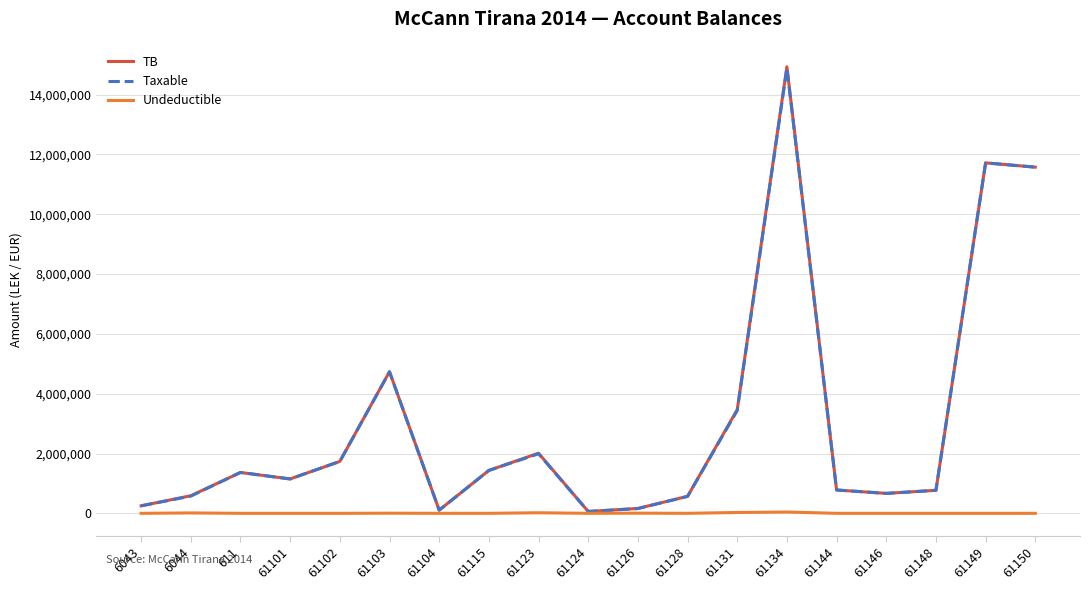

Count the number of categories in the chart.

19